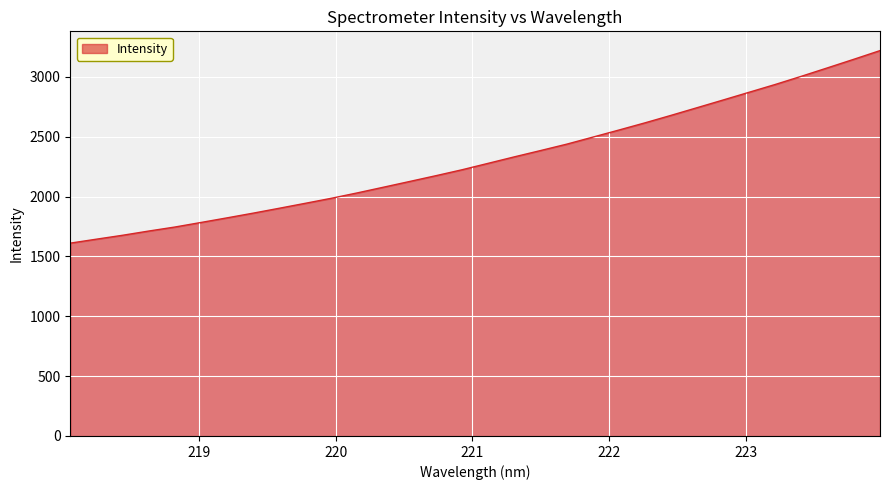

What is the difference between the maximum and minimum values?

1608.6